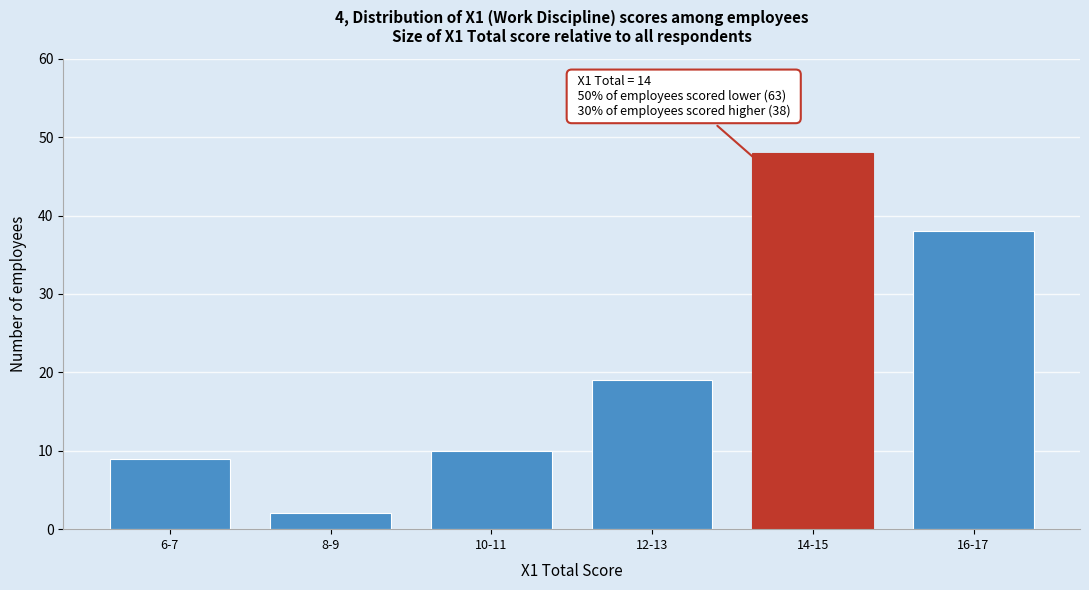

Reading left to right, list all the values displayed in this chart.

9	2	10	19	48	38